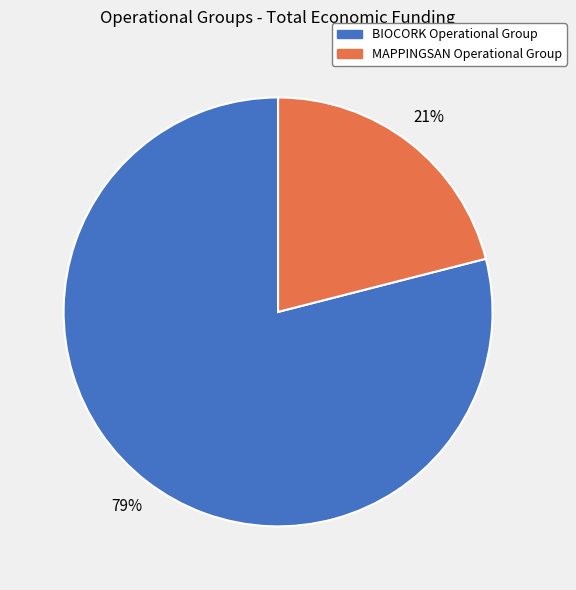

The MAPPINGSAN Operational Group slice represents 29% of the pie. True or false?

False